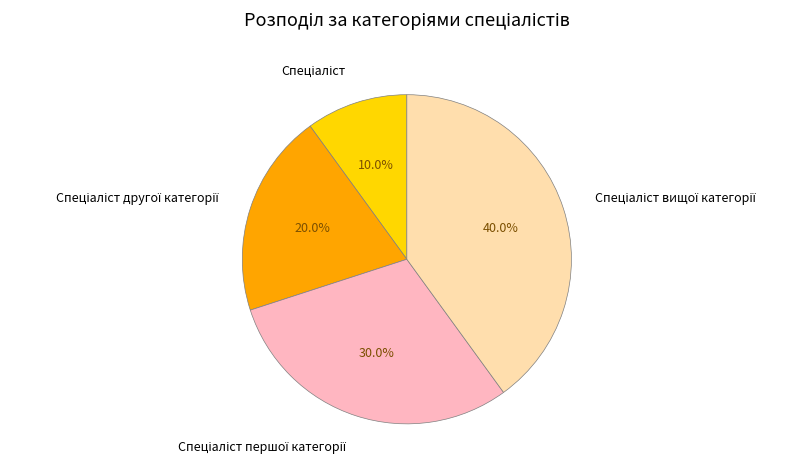

Is there a majority slice in this chart?

No